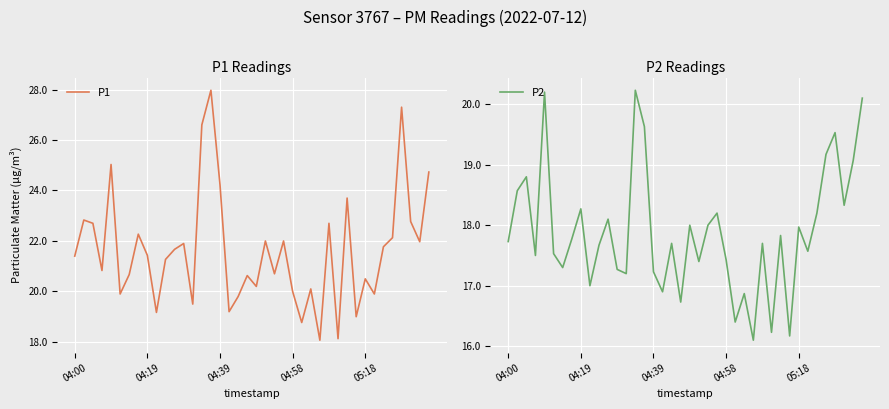

What are all the series names shown in the legend?

P1, P2